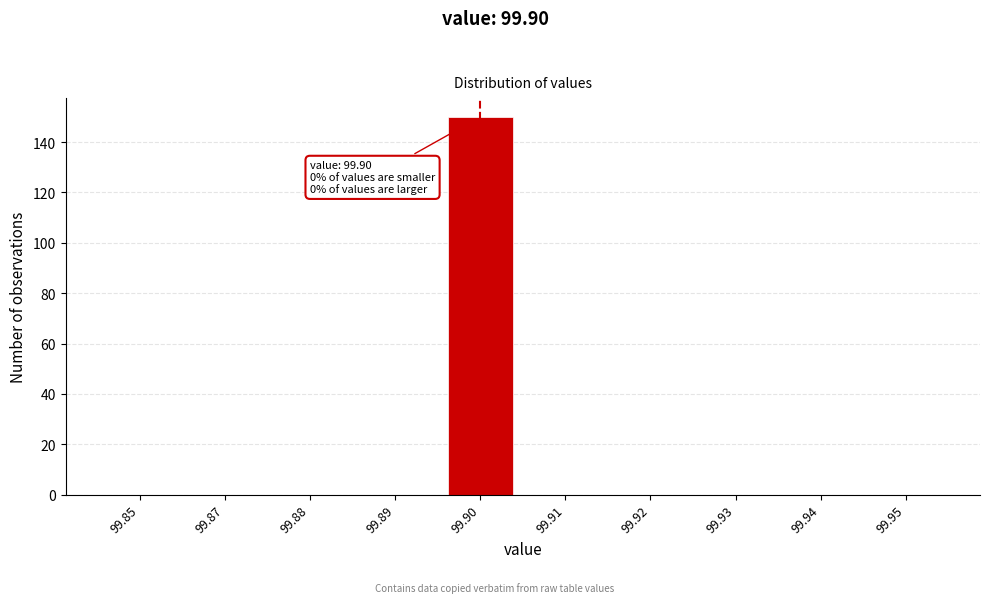

Reading left to right, extract all data points from this chart.

99.85=0	99.87=0	99.88=0	99.89=0	99.90=150	99.91=0	99.92=0	99.93=0	99.94=0	99.95=0